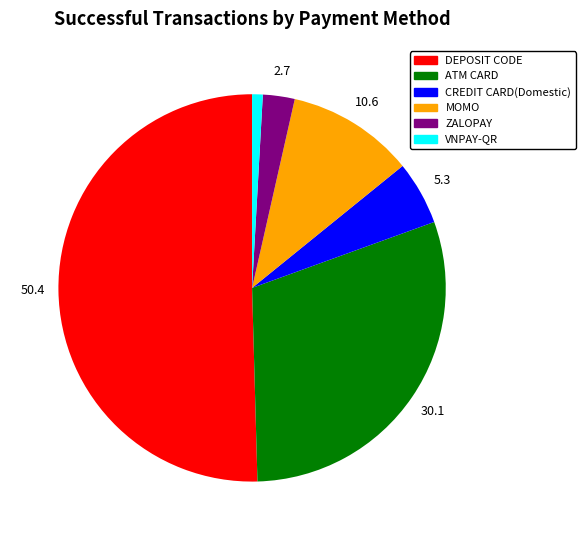

Between ATM CARD and CREDIT CARD(Domestic), which is larger?

ATM CARD